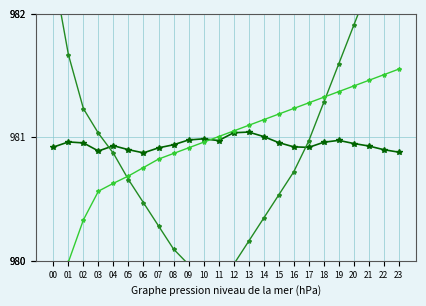

How many lines are shown in the chart?

3